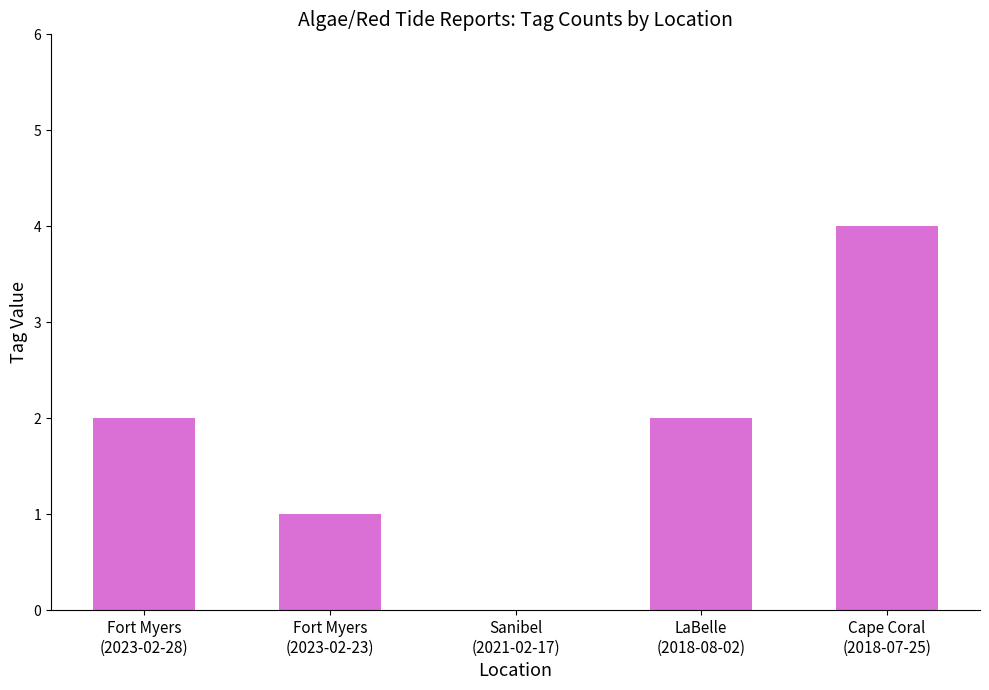

Reading right to left, what are all the values shown in this chart?

Cape Coral
(2018-07-25)=4	LaBelle
(2018-08-02)=2	Sanibel
(2021-02-17)=0	Fort Myers
(2023-02-23)=1	Fort Myers
(2023-02-28)=2